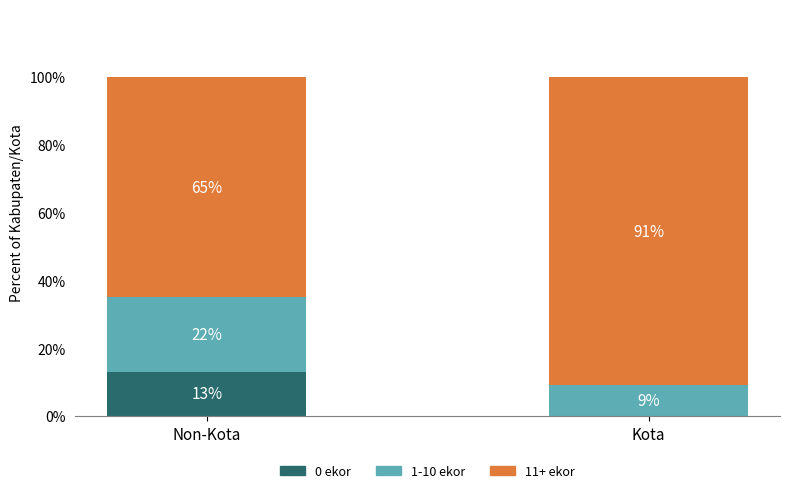

Where is 0 ekor nearest to the value 6?

Kota